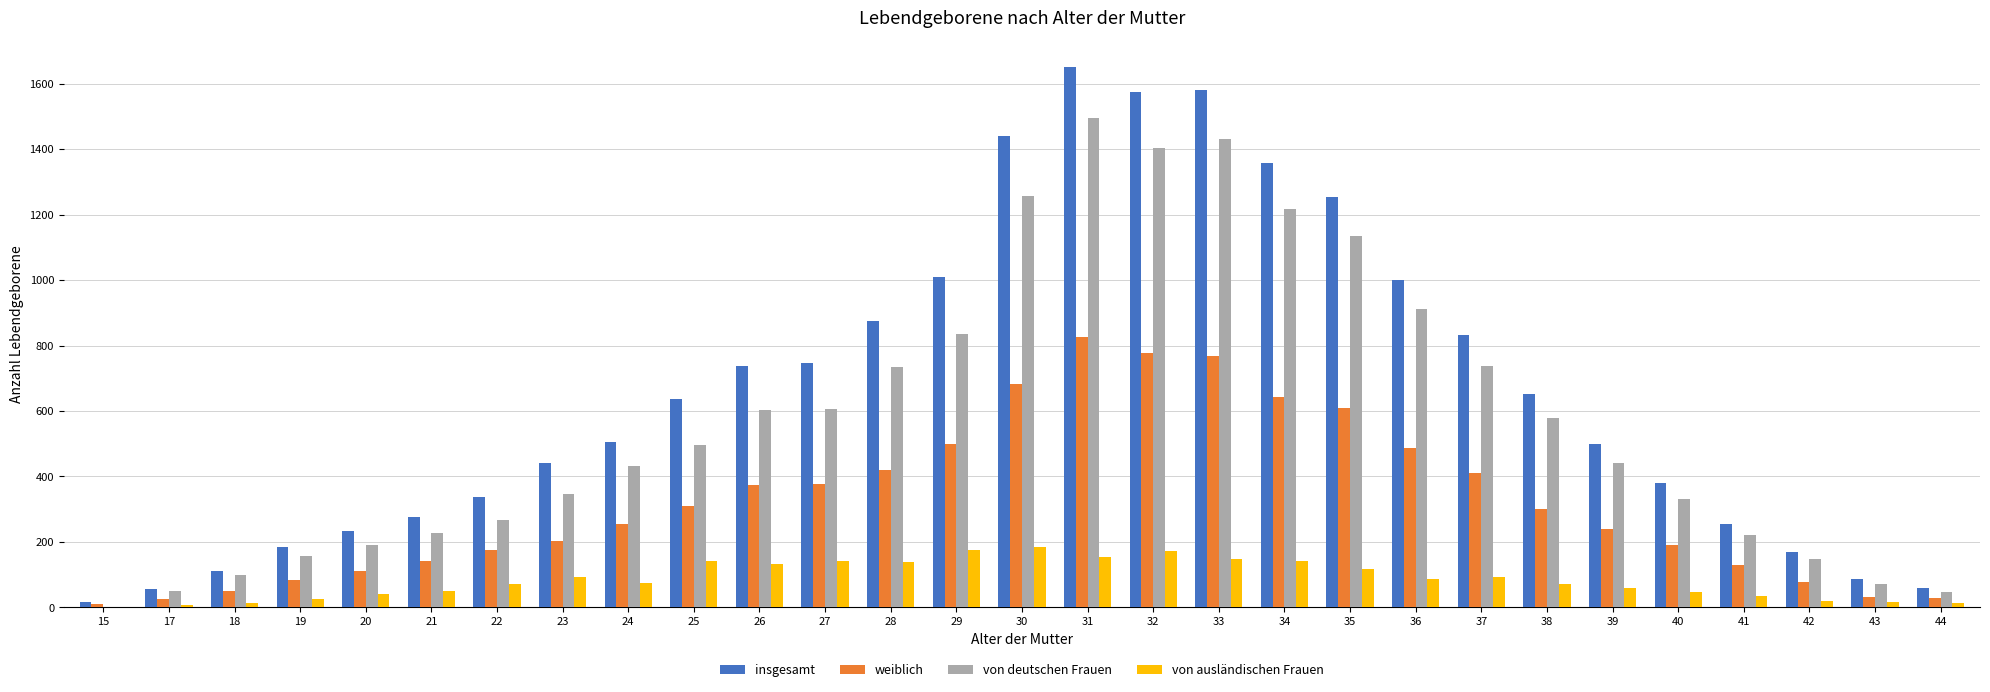

At which category is the sum across all series the highest?

31